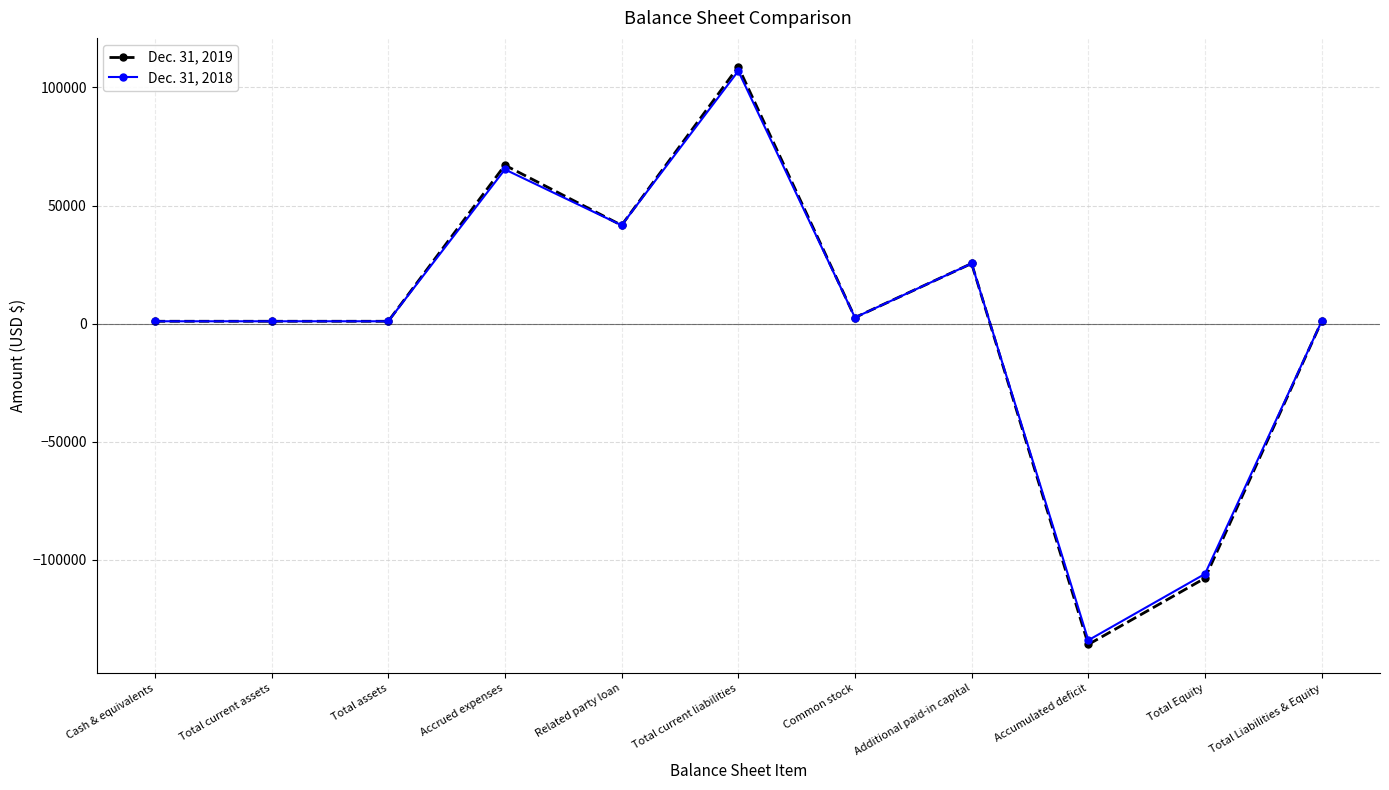

What is the label of the 5th point from the left?

Related party loan